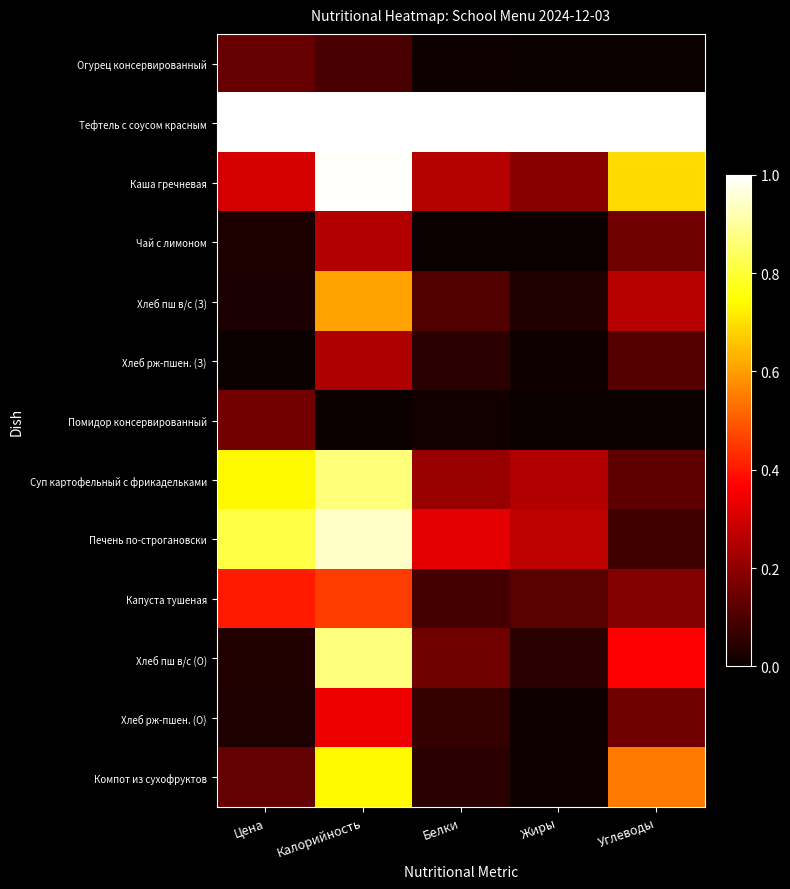

At how many categories does at least one series exceed 0?

5